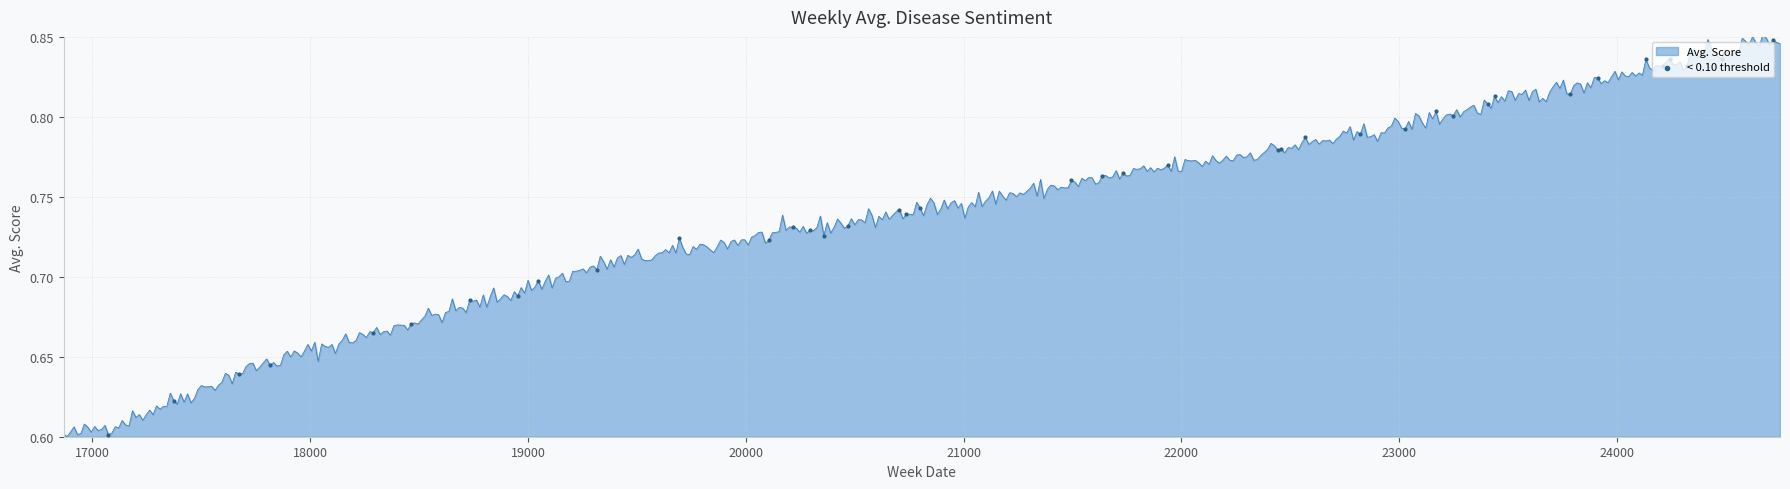

What is the difference between the maximum and minimum values?

0.3